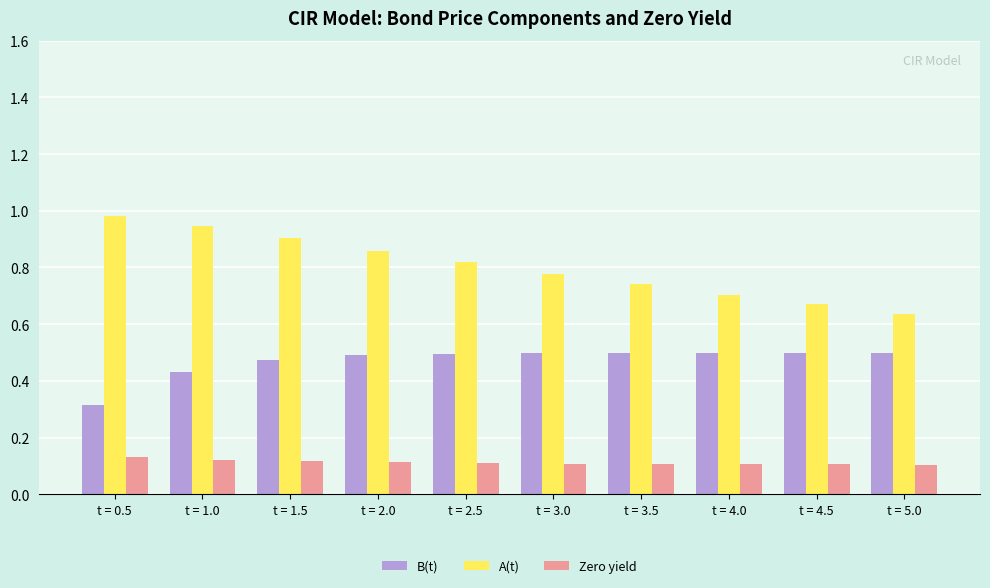

Which series has the widest spread of values?

A(t)